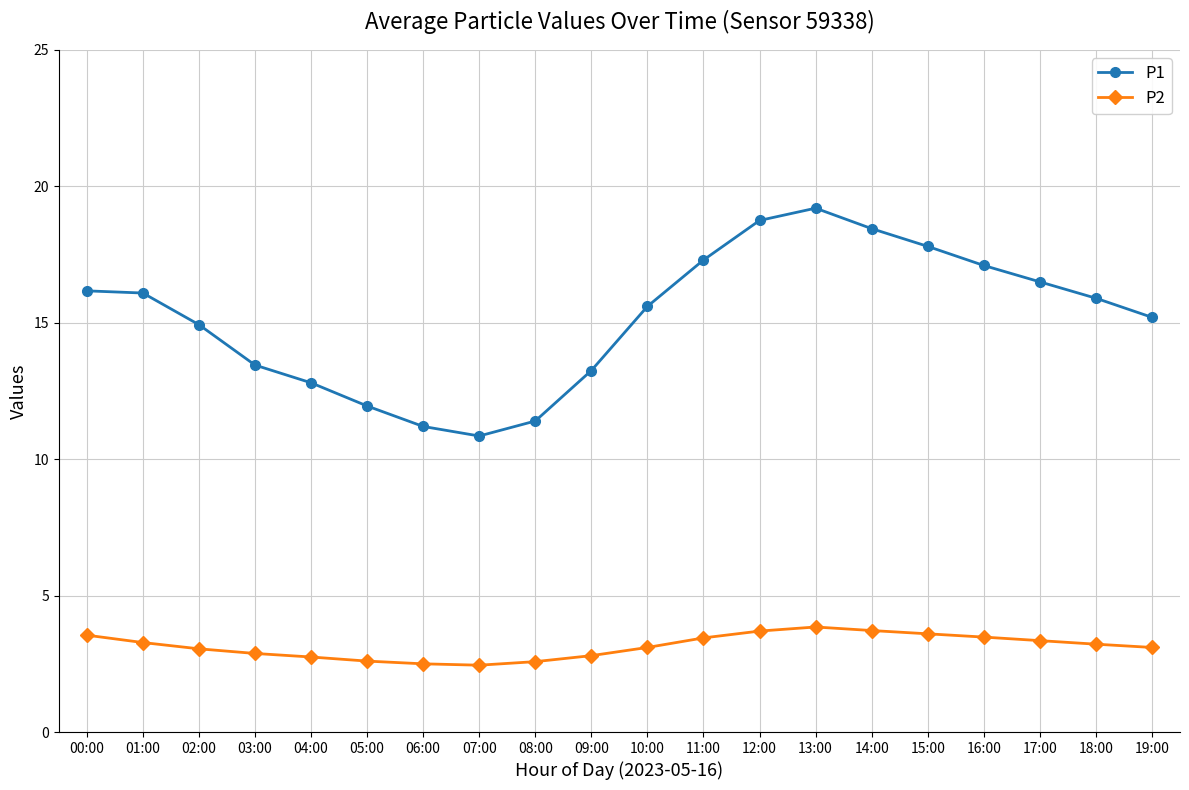

The value of P1 at 16:00 is 23.8. True or false?

False